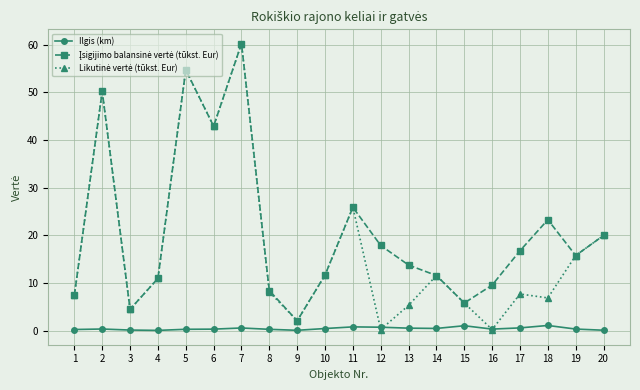

True or false: Ilgis (km) has more than 2 points higher than both neighbors.

True